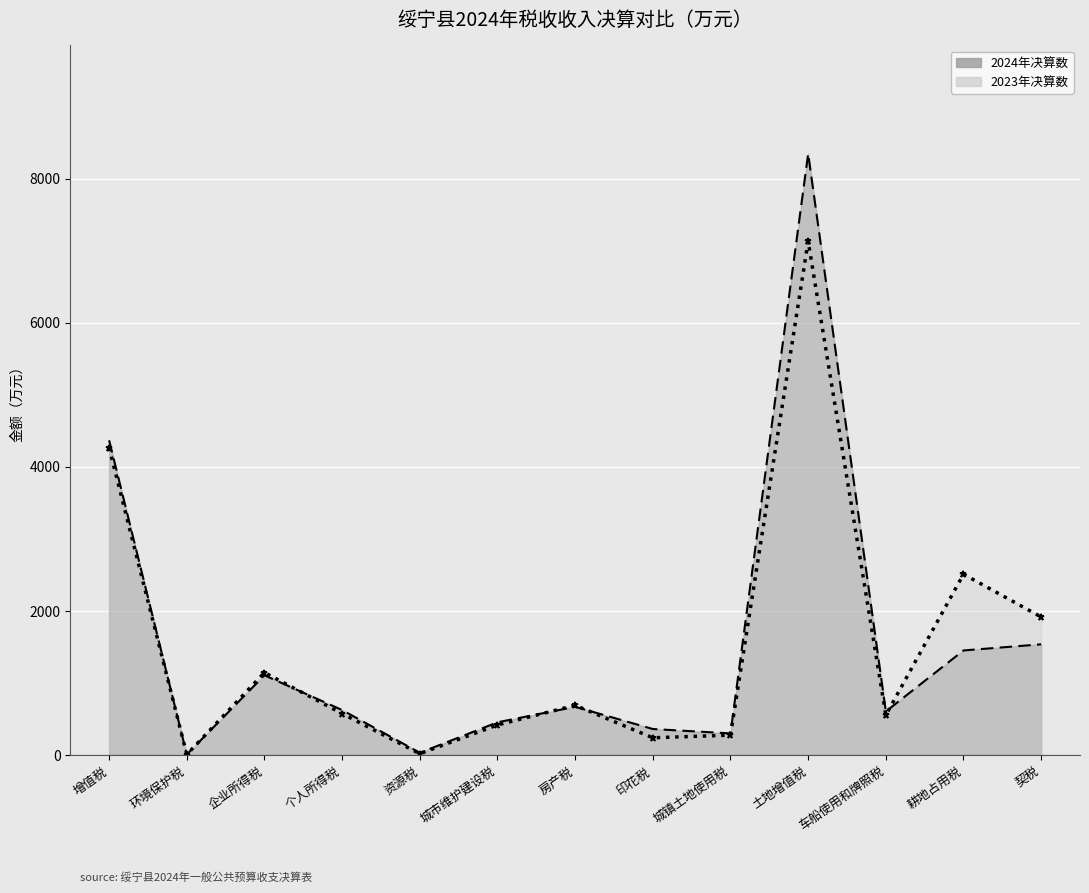

At which category does the chart reach its minimum across all series?

环境保护税